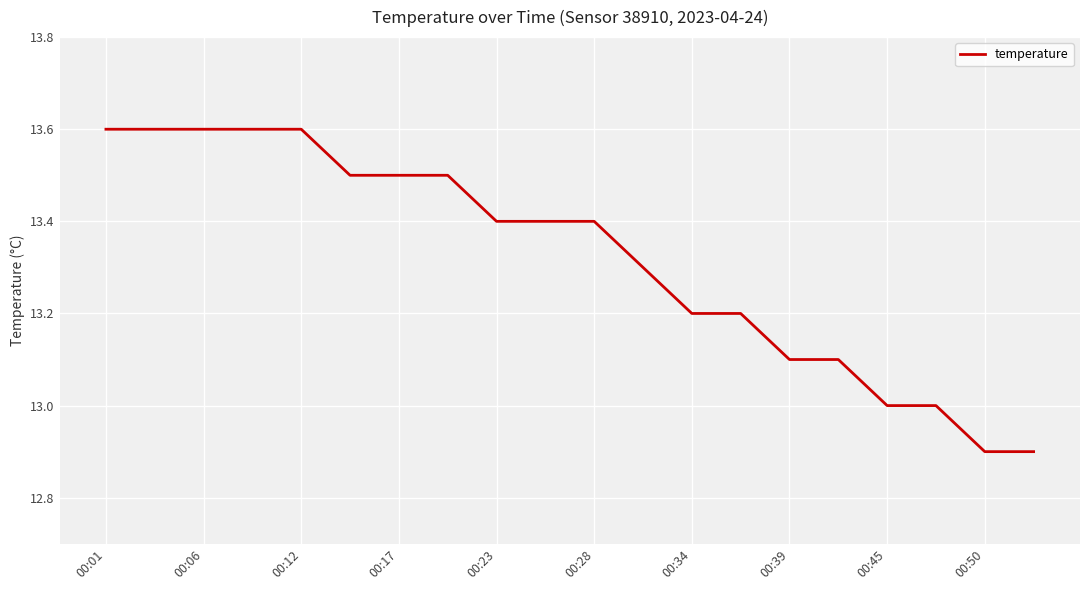

What is the smallest value displayed?

12.9